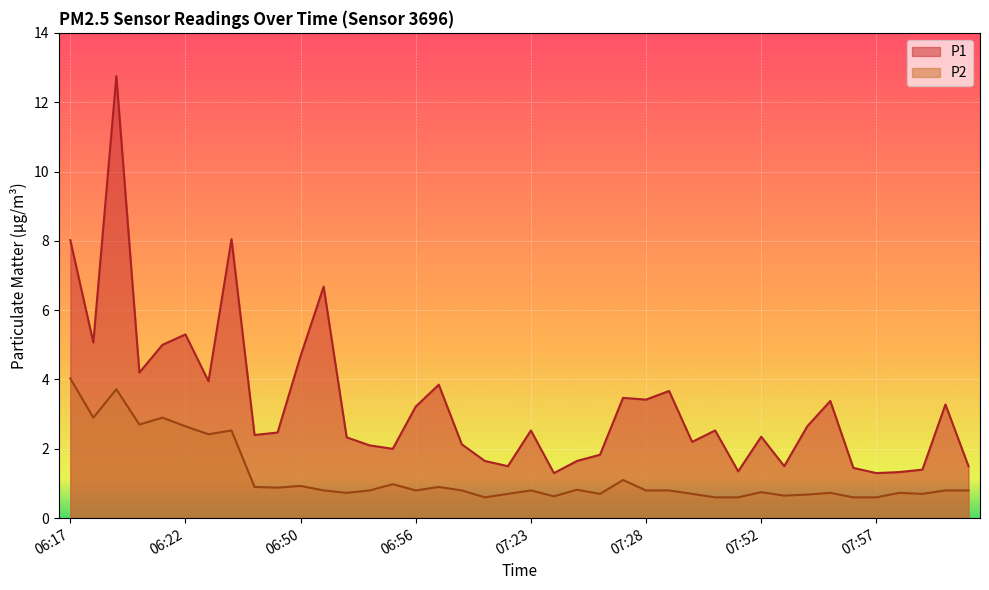

What is the difference between the maximum and minimum values in the P2 series?

3.4